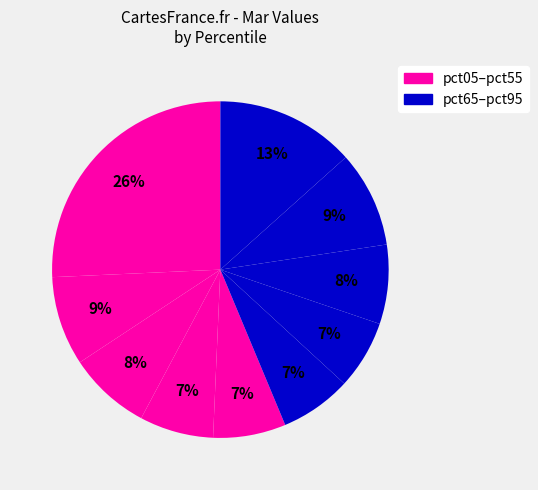

How many slices are in this pie chart?

10